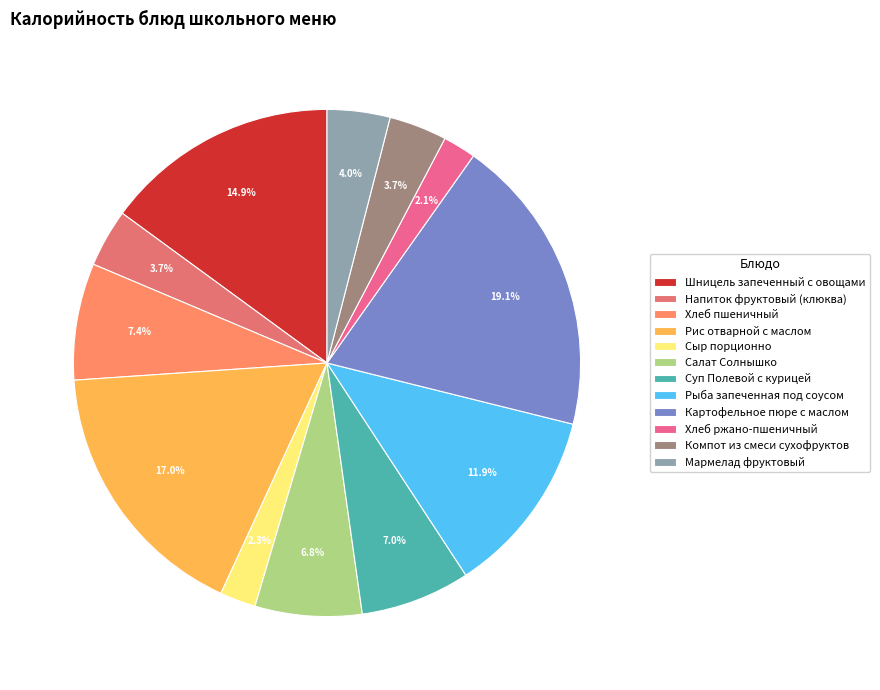

What portion of the pie excludes Рыба запеченная под соусом?

88.1%